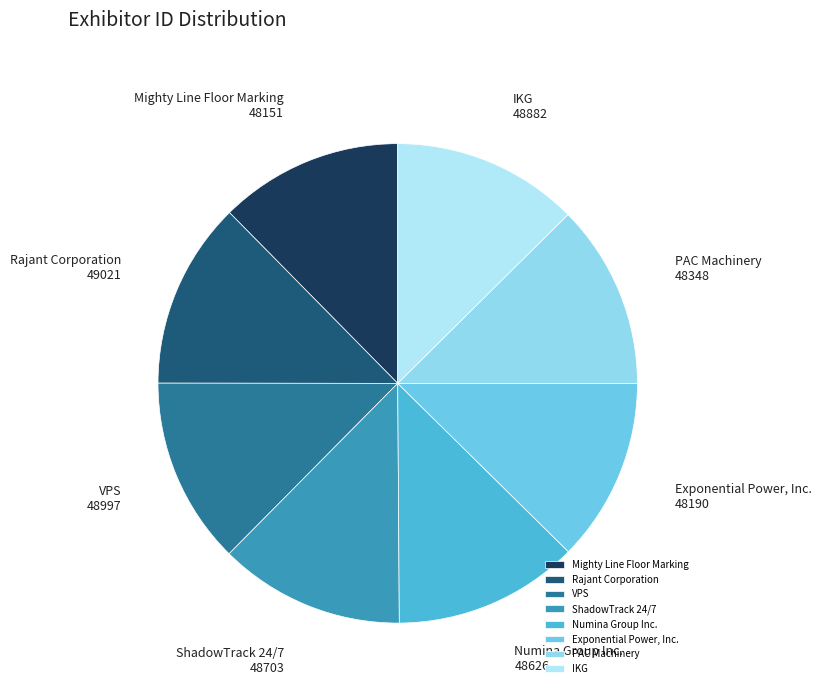

Does any single category account for the majority?

No